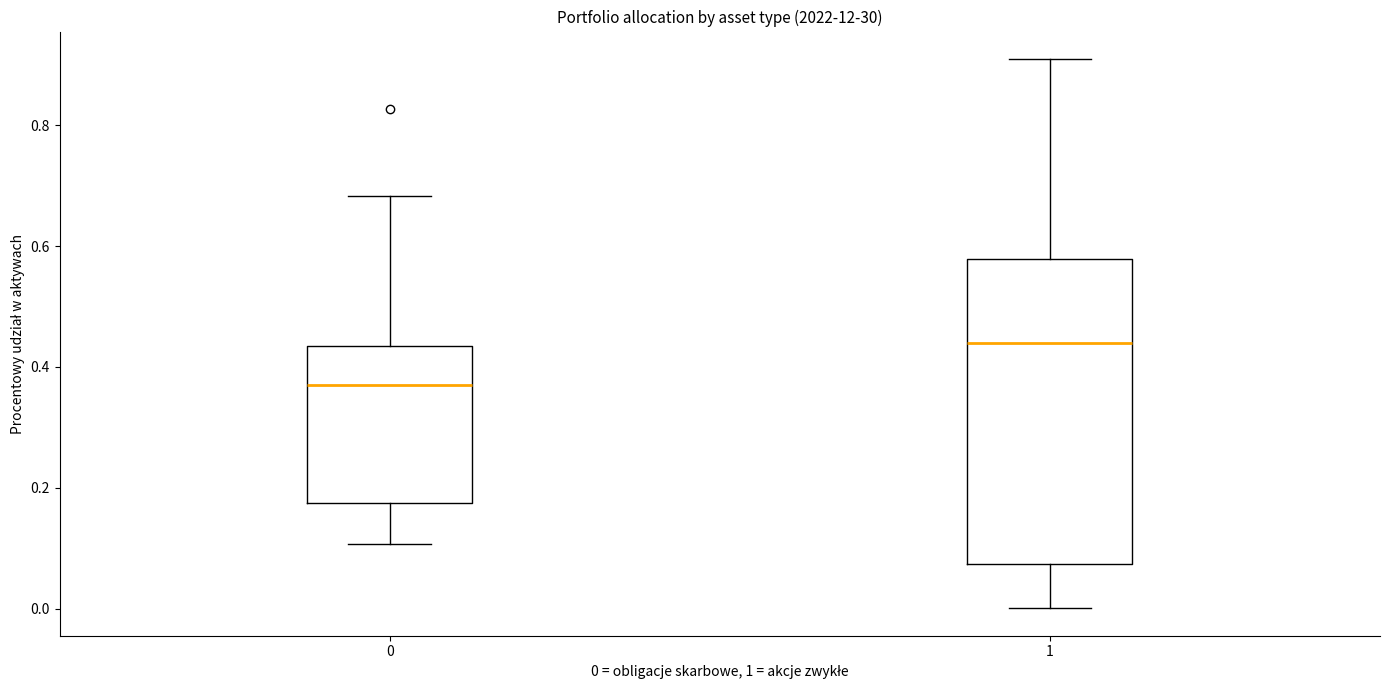

Which box has the highest median line?

1